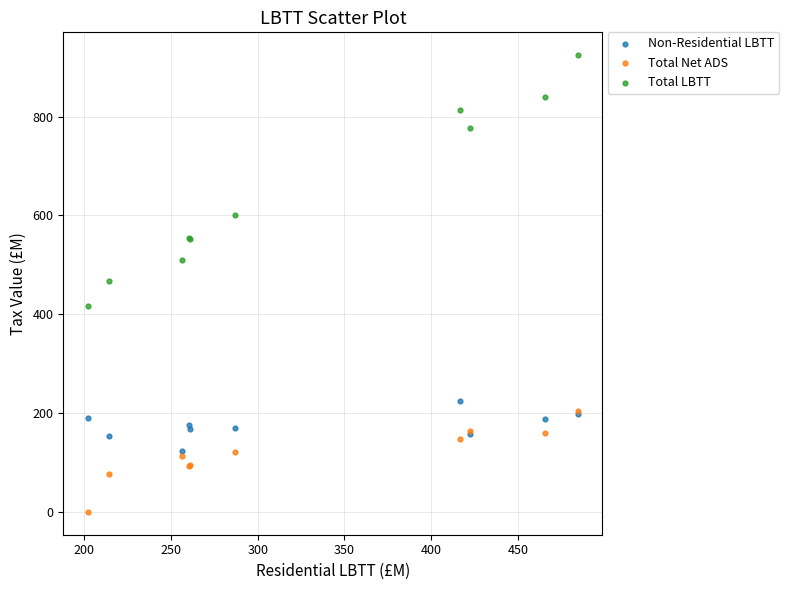

What are all the series names shown in the legend?

Non-Residential LBTT, Total Net ADS, Total LBTT